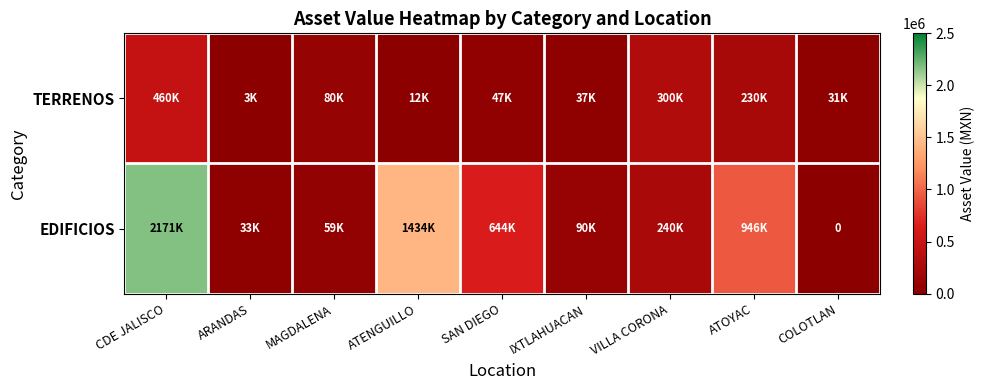

What is the total value across all series at ATOYAC?

1175633.0